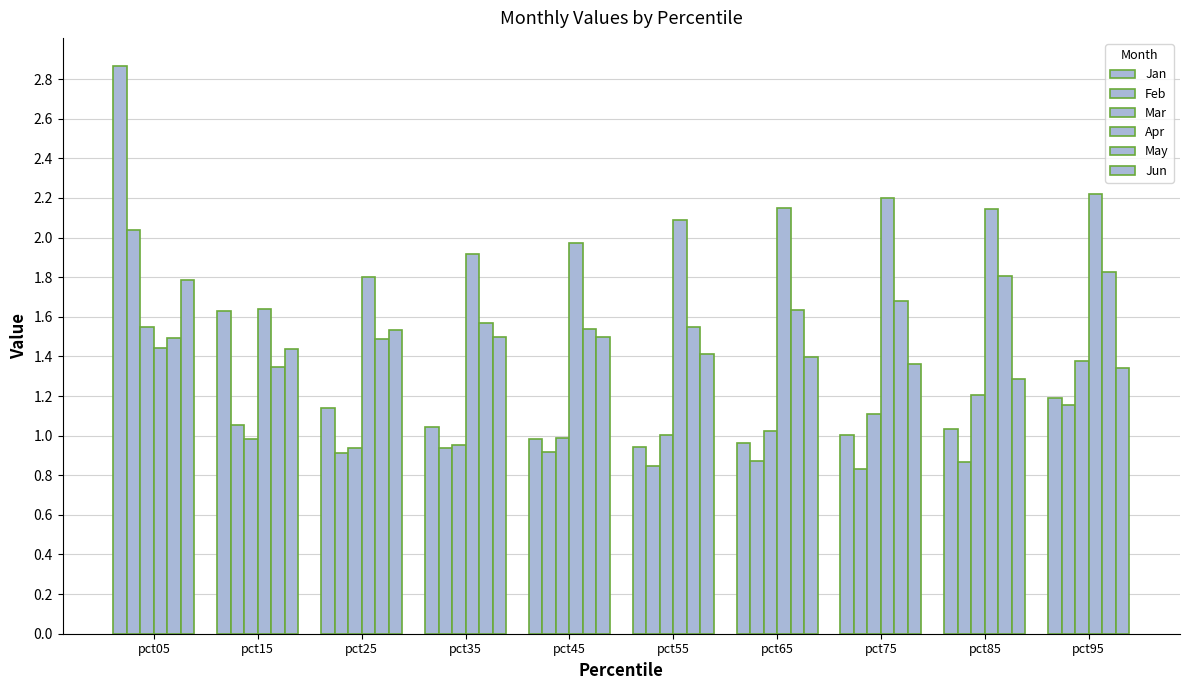

What is the sum of all Jun values?

14.6